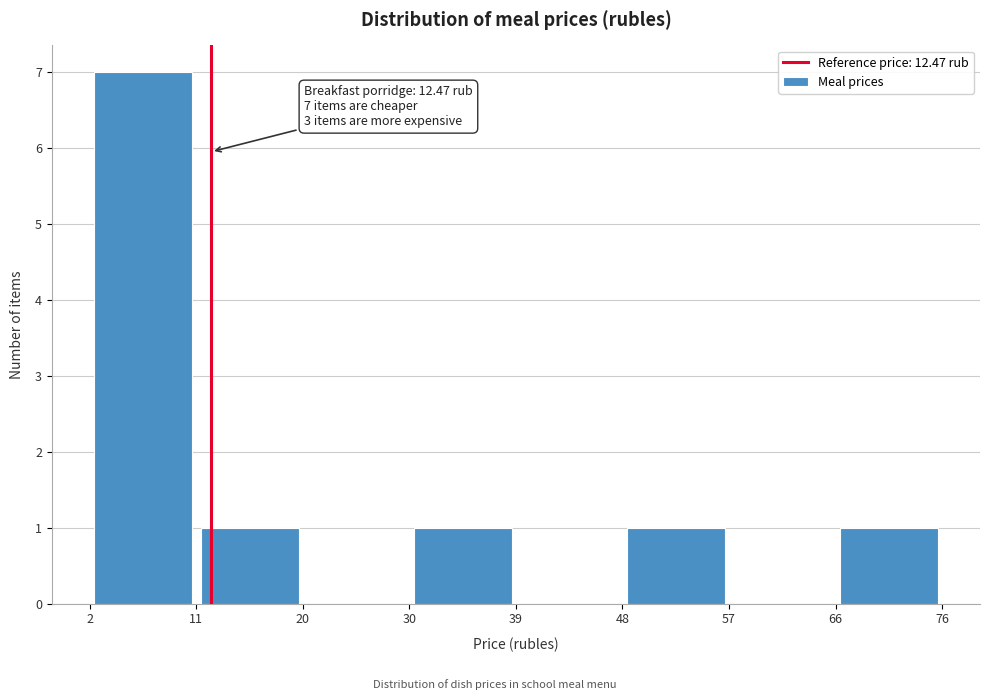

Over which range of the x-axis is the bar tallest?

2 to 11